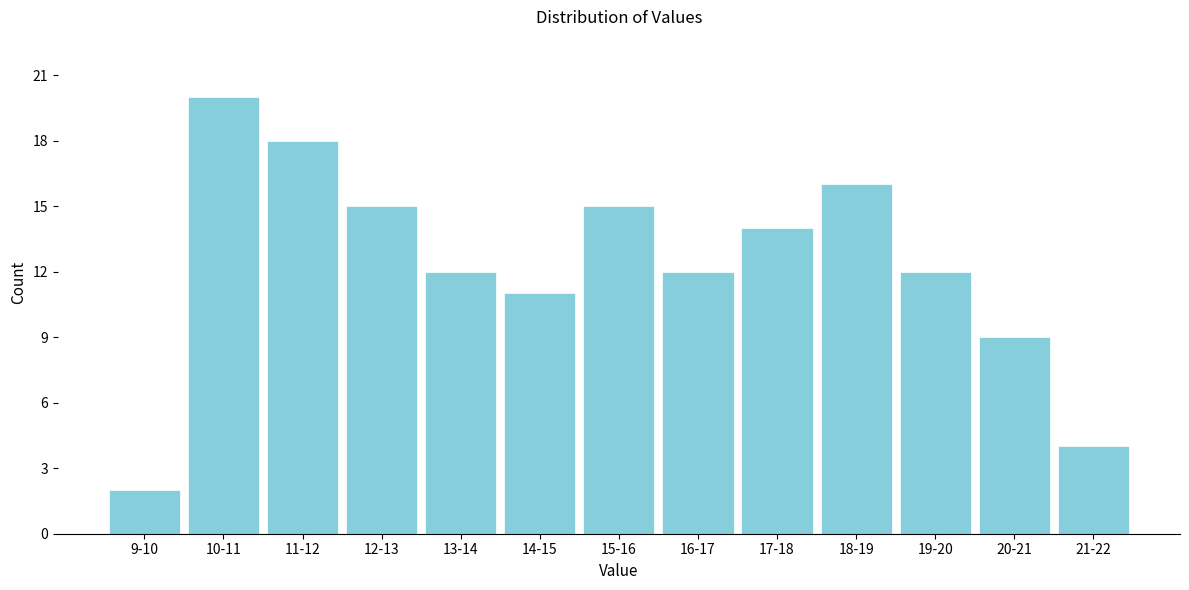

Reading right to left, list all the values displayed in this chart.

21-22=4	20-21=9	19-20=12	18-19=16	17-18=14	16-17=12	15-16=15	14-15=11	13-14=12	12-13=15	11-12=18	10-11=20	9-10=2